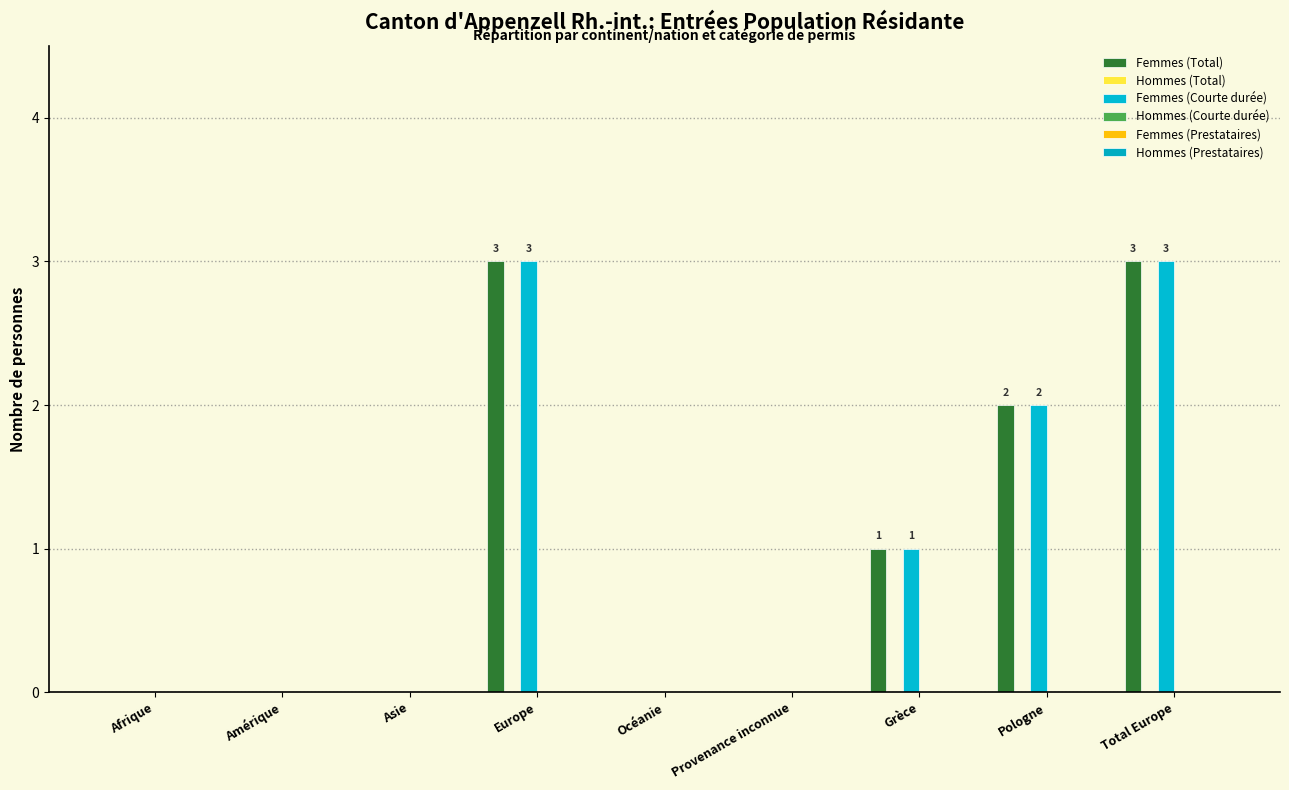

Rank the series at Provenance inconnue from highest to lowest value.

Femmes (Total), Hommes (Total), Femmes (Courte durée), Hommes (Courte durée), Femmes (Prestataires), Hommes (Prestataires)